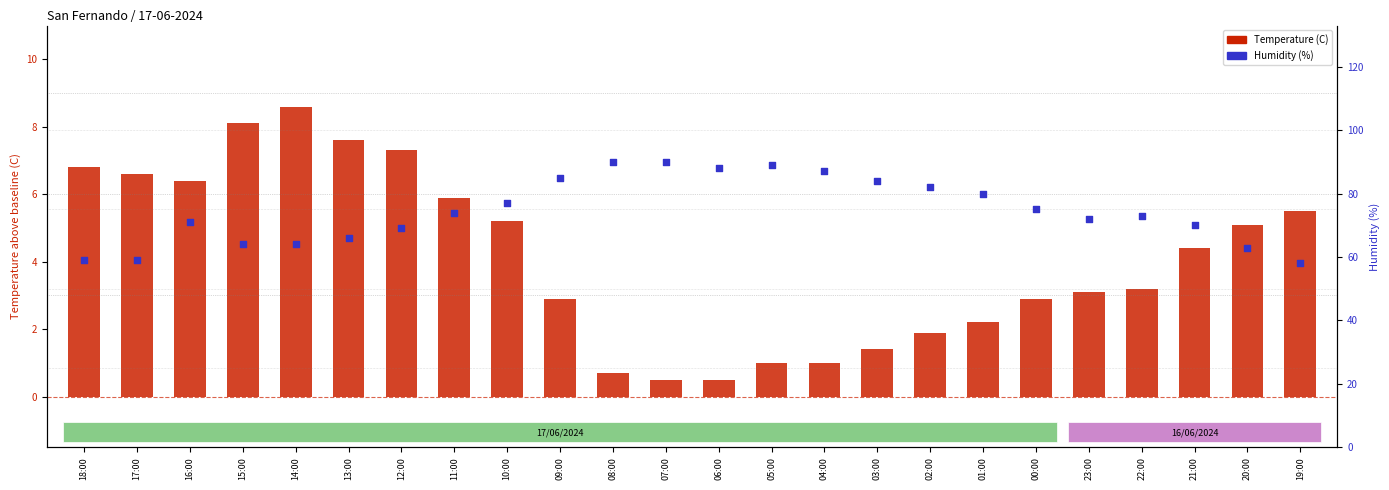

Which series reaches the maximum Y coordinate?

Humidity (%)